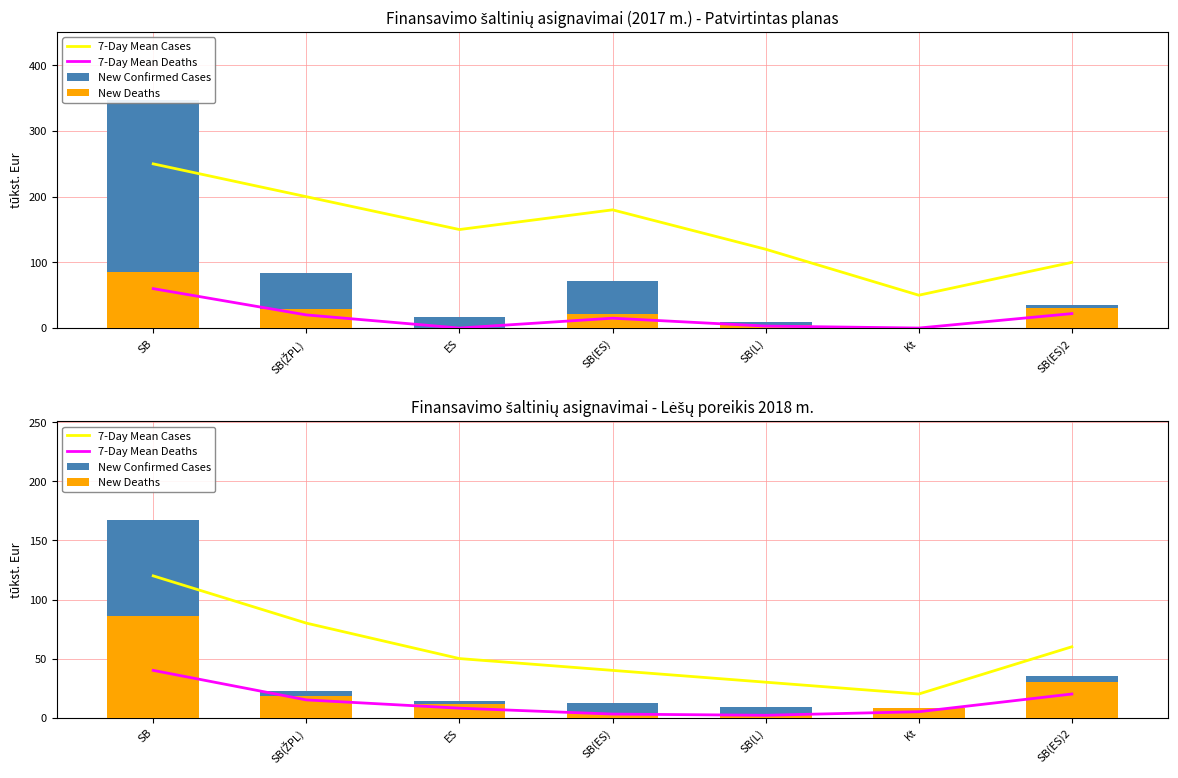

What is the value of the New Confirmed Cases bar at the 5th from the left?

9.0